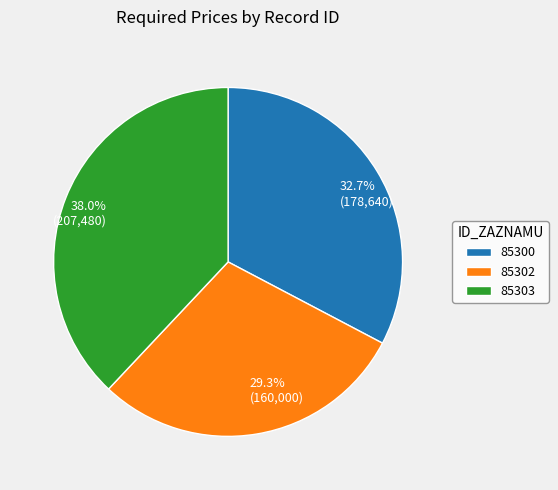

To the nearest percent, what portion does 85302 represent?

29%